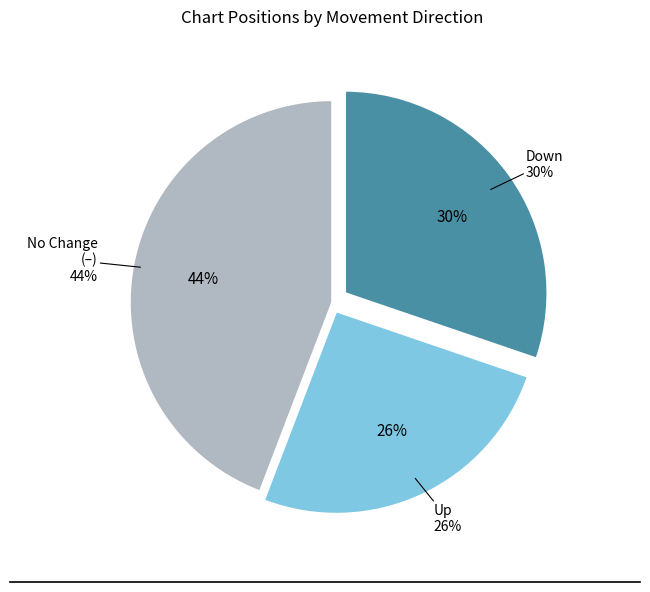

Count the number of slices in the pie.

3